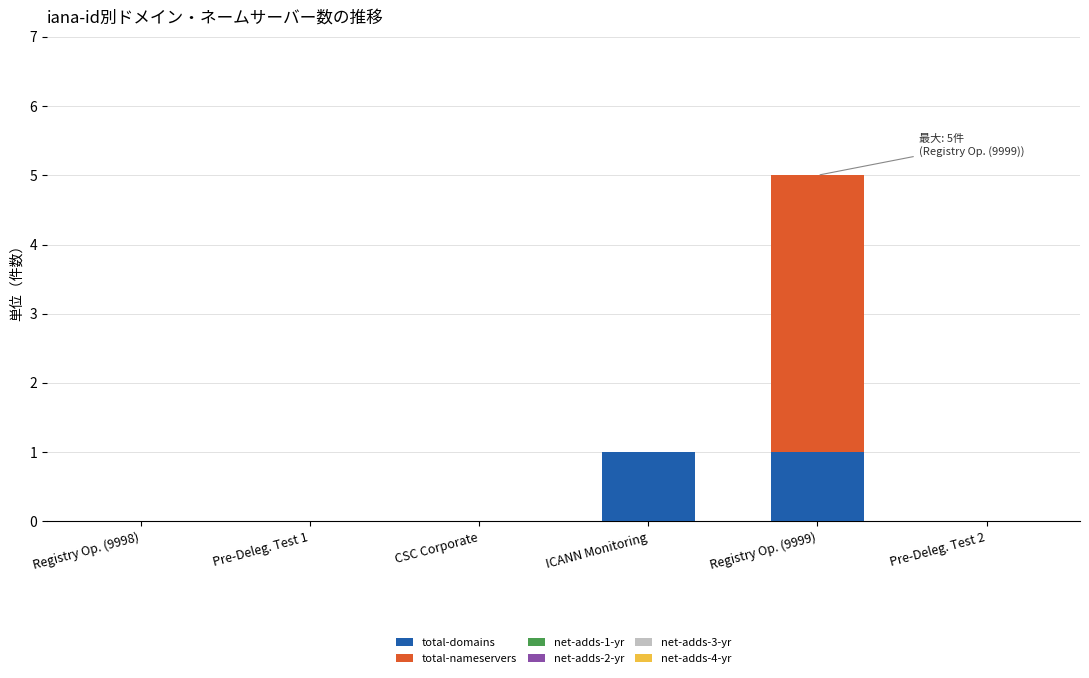

The total-domains series shows 0 at Registry Op. (9999). True or false?

False